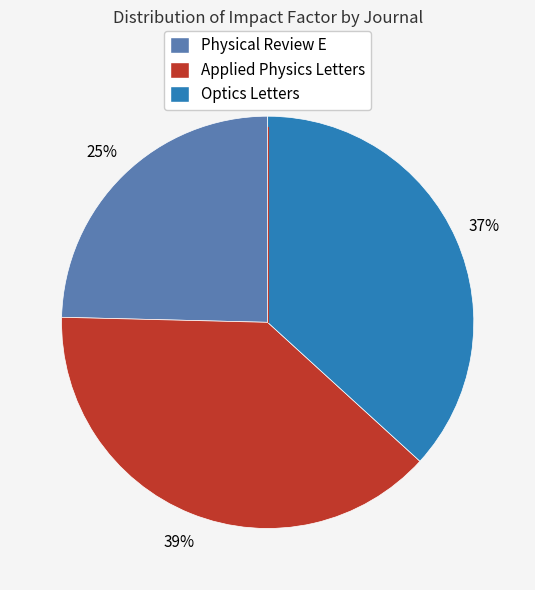

What is the smallest slice in the pie chart?

Physical Review E